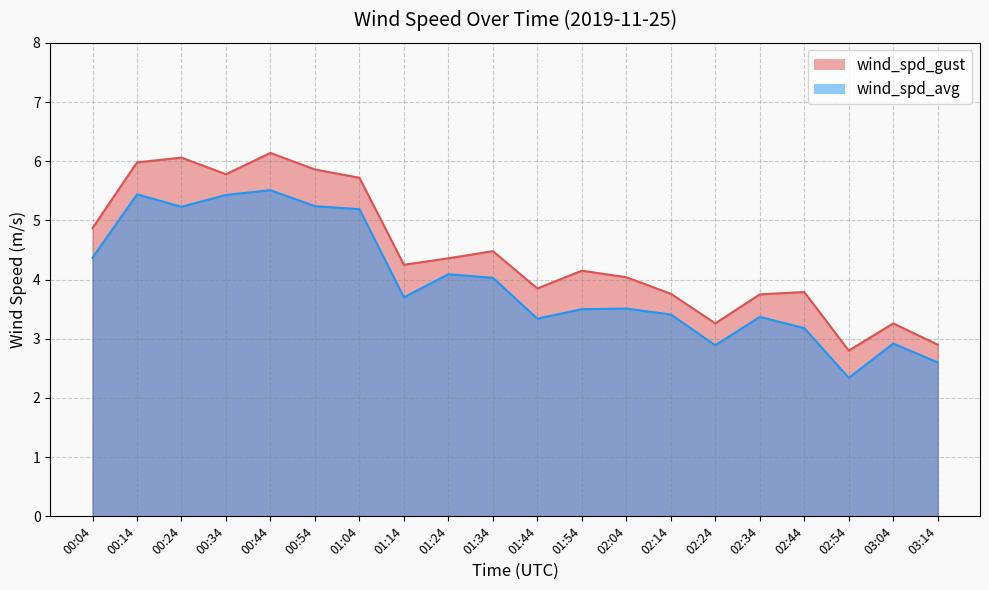

What is the label of the 1st point from the right?

03:14